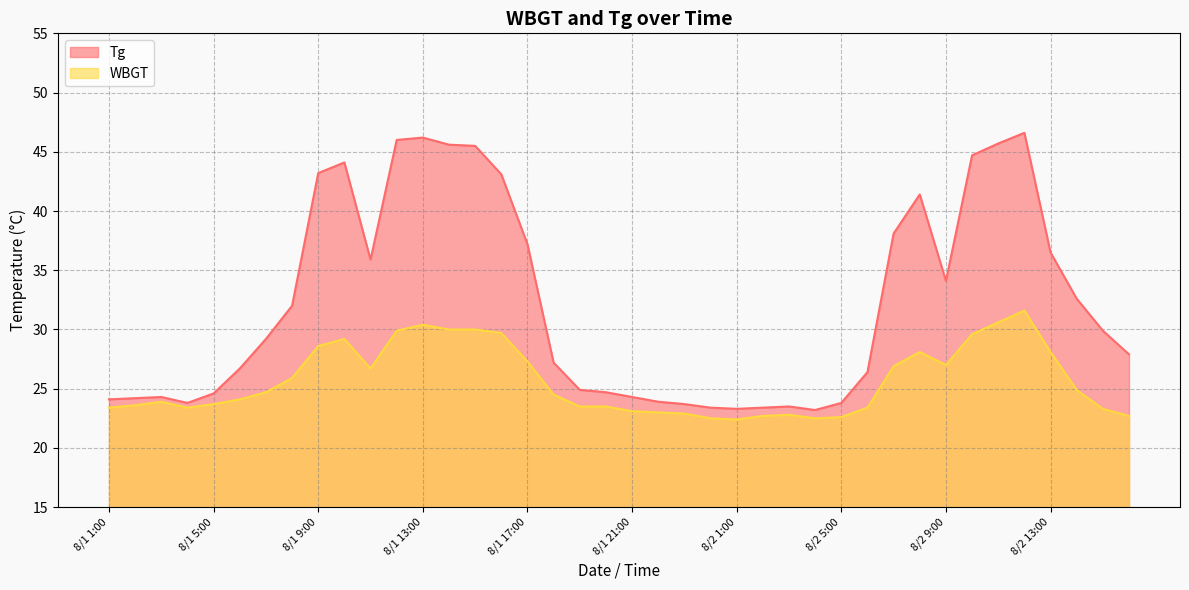

What is the difference between the highest and lowest values at 8/1 14:00?

15.6